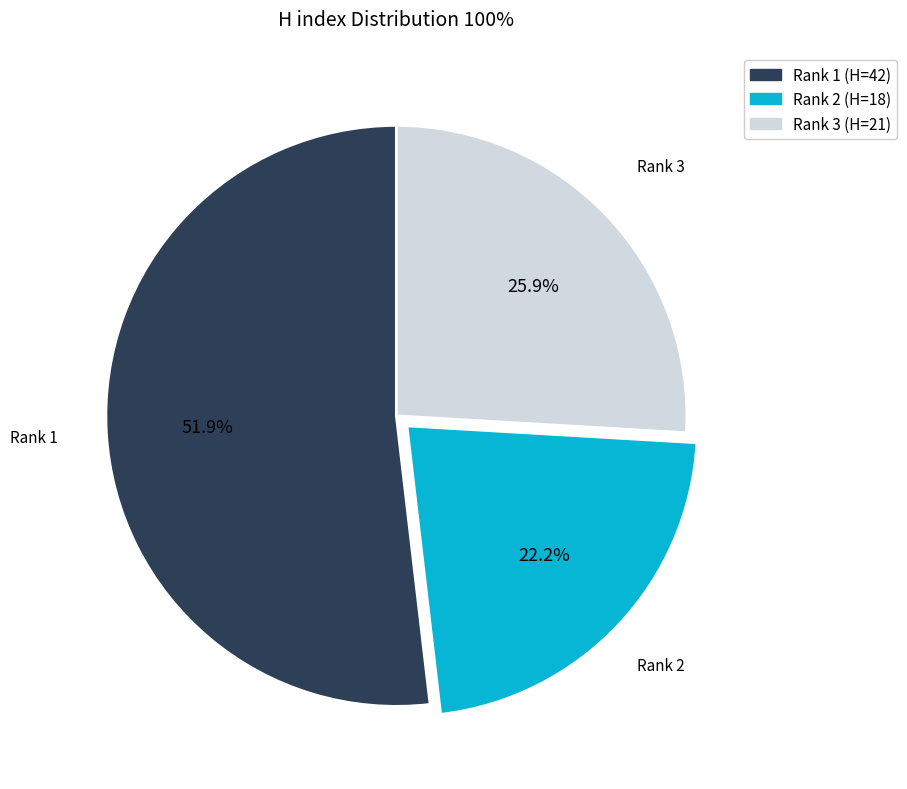

Rank the categories by value from highest to lowest.

Rank 1 (H=42), Rank 3 (H=21), Rank 2 (H=18)